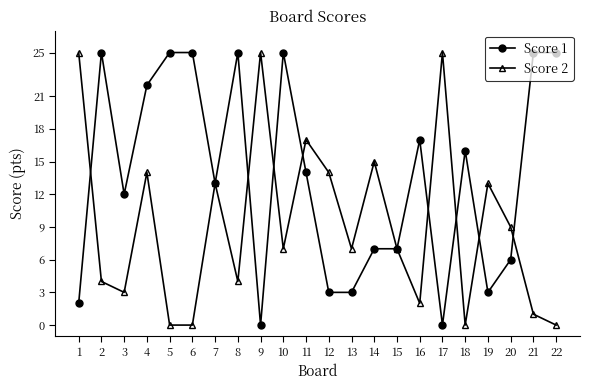

Reading left to right, extract all data points from this chart.

Score 1: 2	25	12	22	25	25	13	25	0	25	14	3	3	7	7	17	0	16	3	6	25	25
Score 2: 25	4	3	14	0	0	13	4	25	7	17	14	7	15	7	2	25	0	13	9	1	0